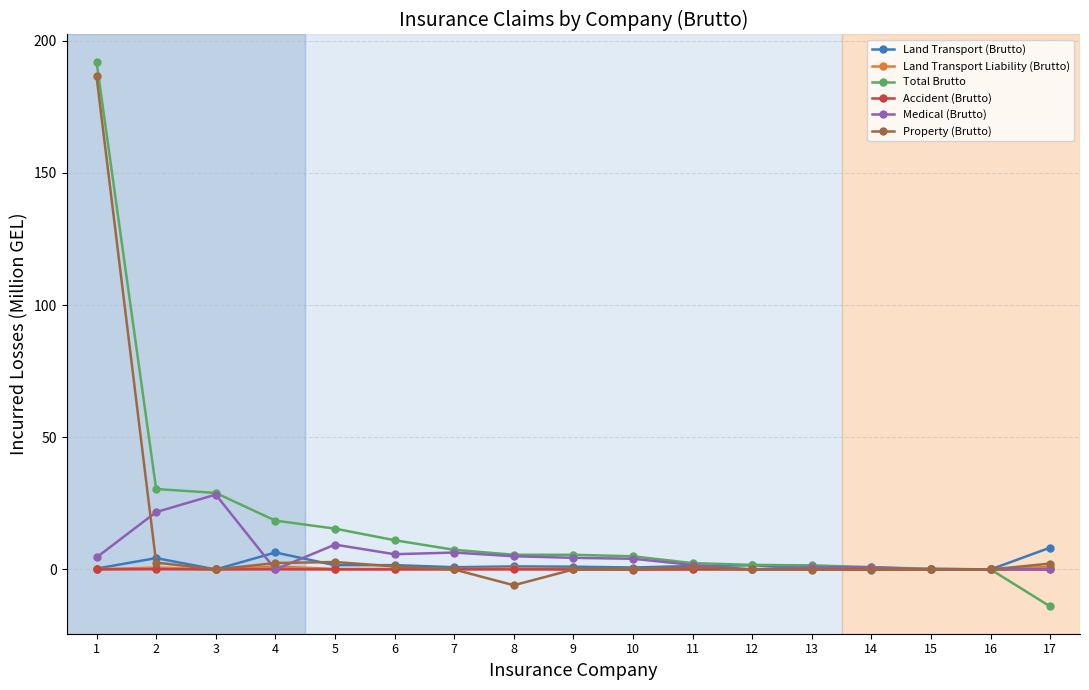

True or false: Accident (Brutto) has a value of 0.0 at 17.

True